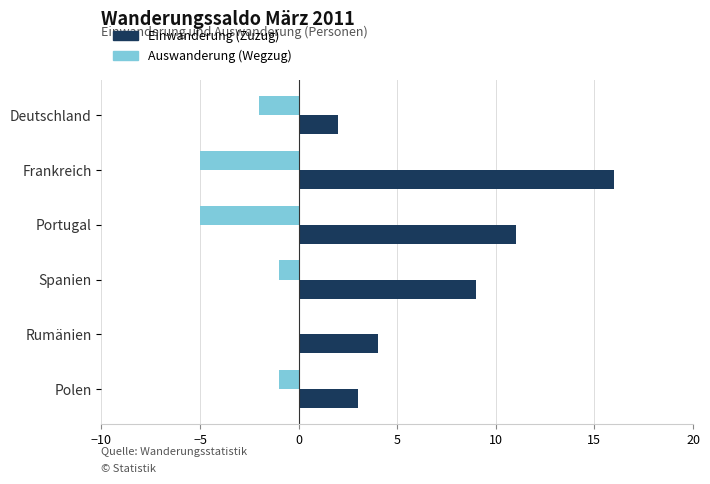

At which category is the sum across all series the highest?

Frankreich